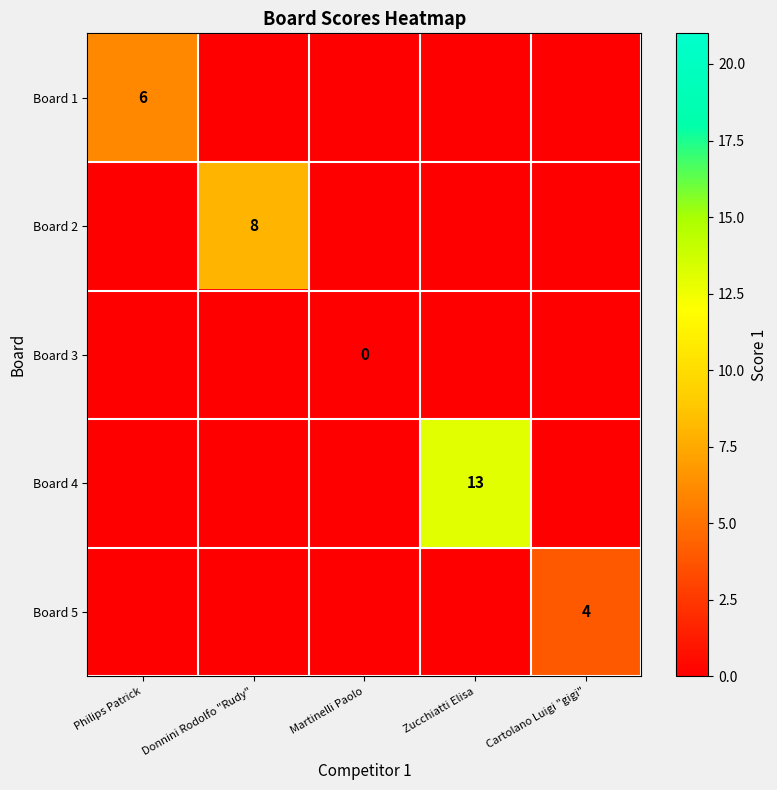

What is the difference between the maximum and second lowest values in the Board 5 series?

4